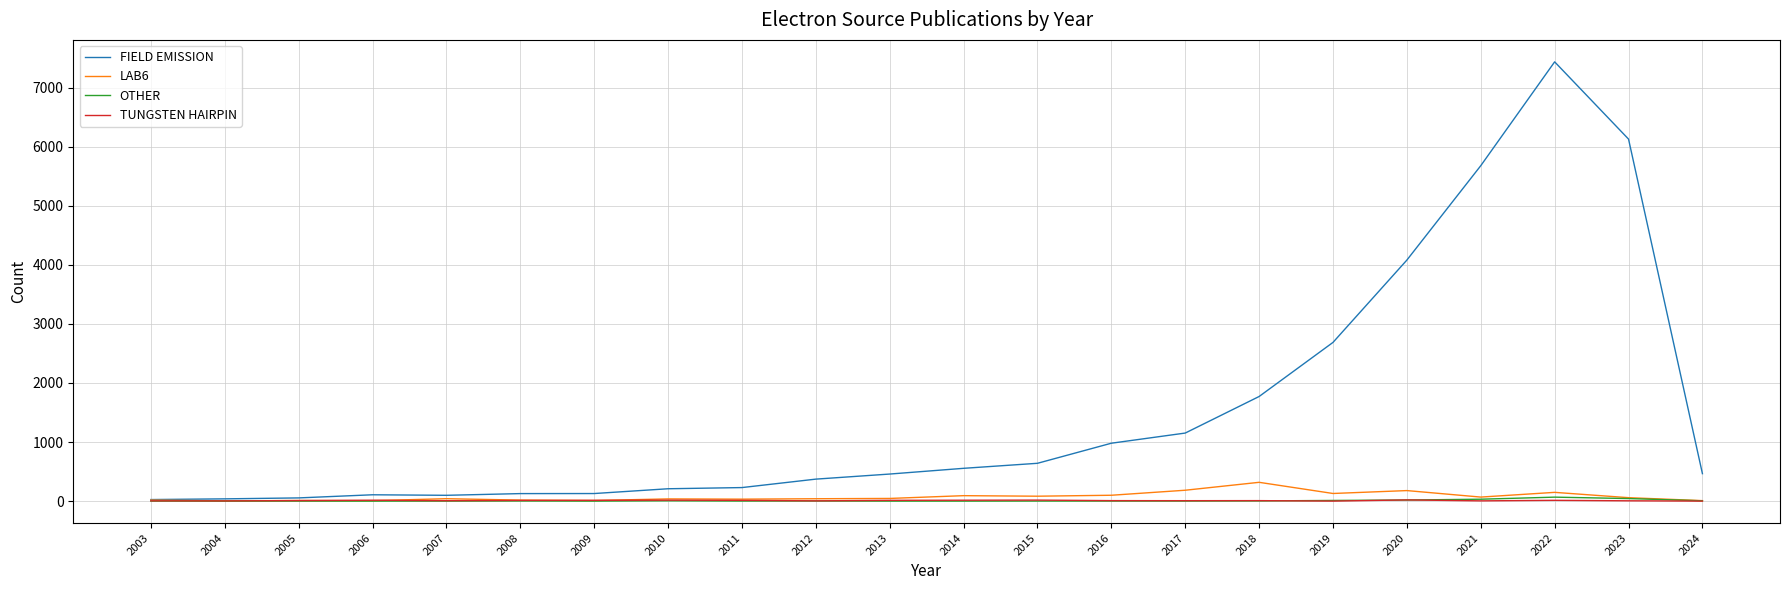

In LAB6, how many points are higher than both neighbors (excluding endpoints)?

7